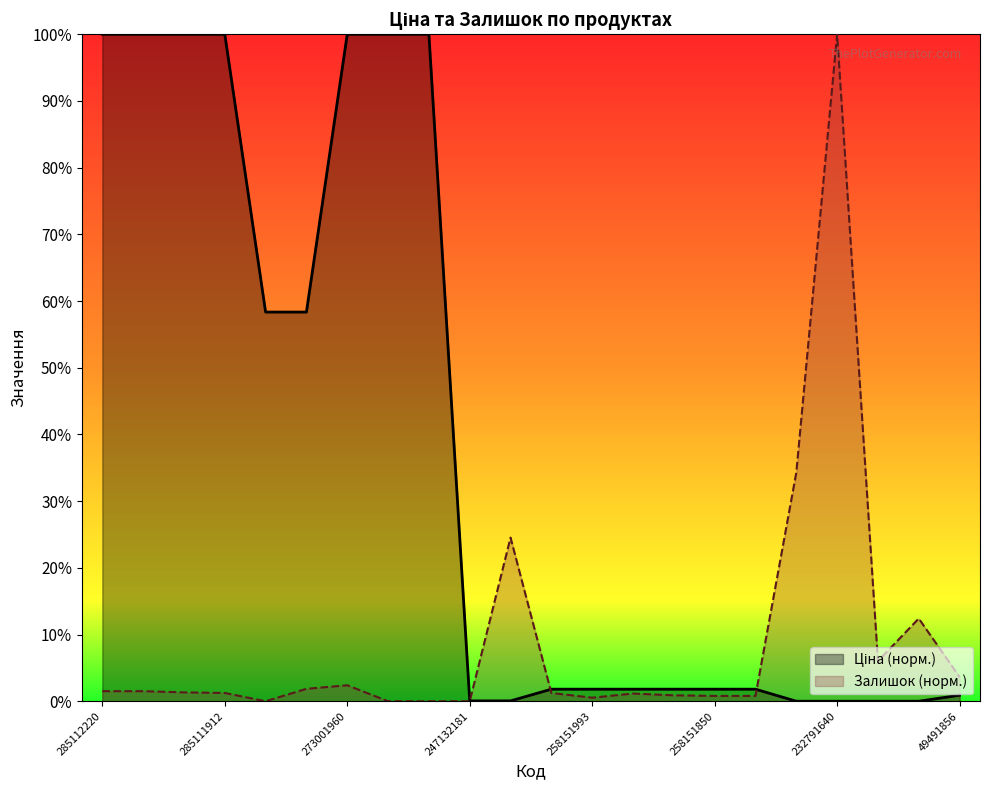

True or false: Залишок and Ціна intersect in this chart.

True